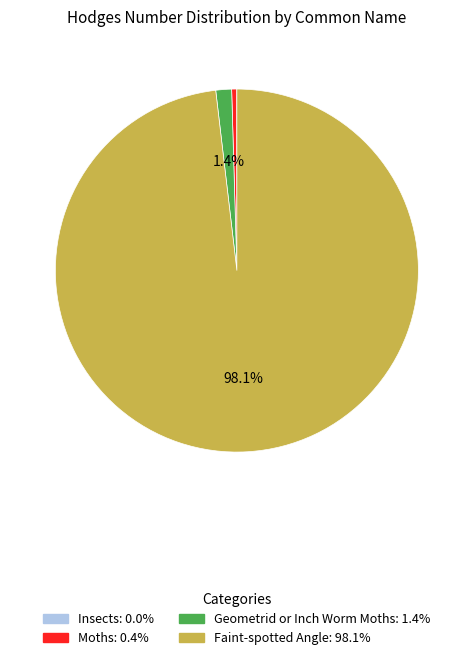

Combined, do Faint-spotted Angle: 98.1% and Moths: 0.4% account for over 50%?

Yes